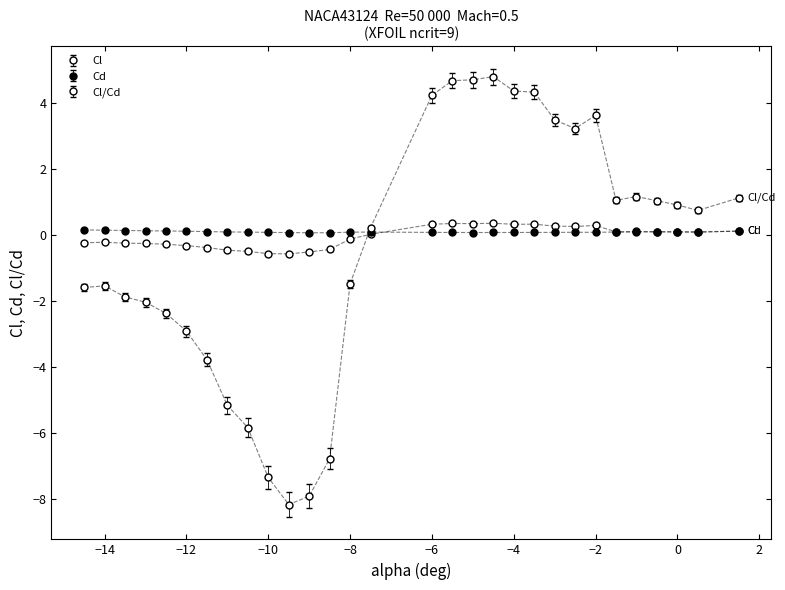

How many series are shown in this chart?

3